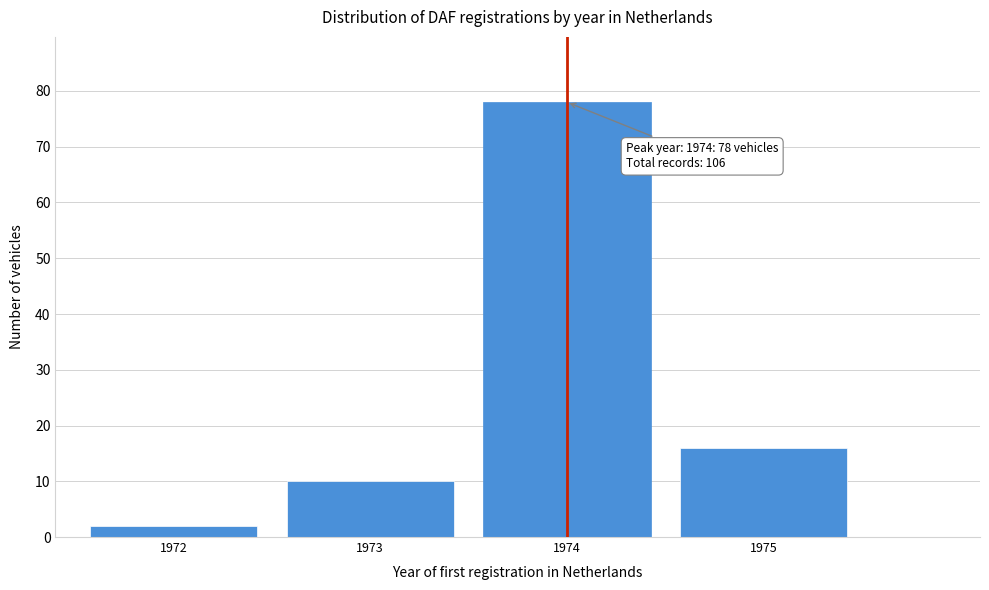

Reading left to right, list all the values displayed in this chart.

1972=2	1973=10	1974=78	1975=16